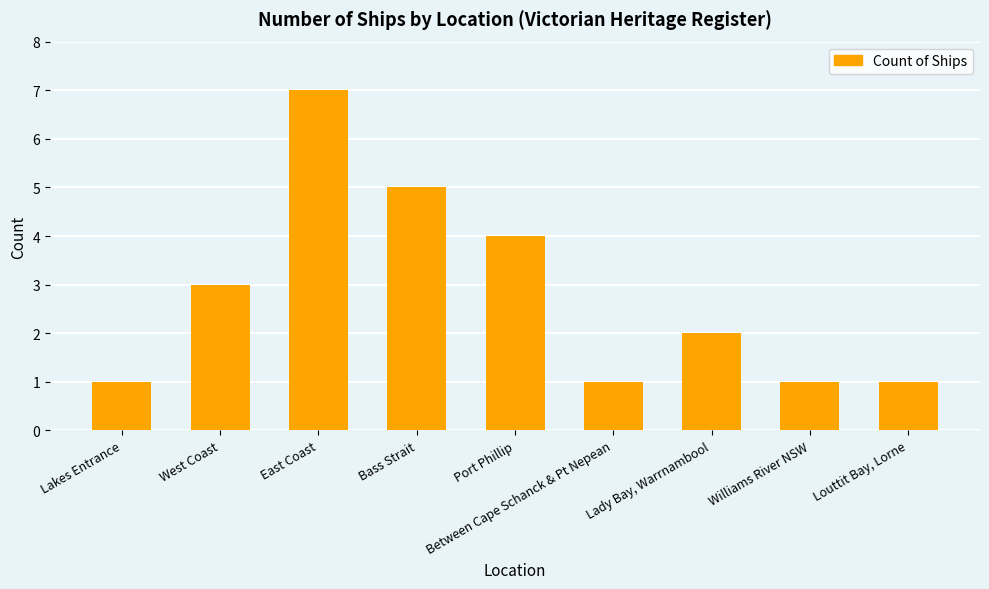

The value at East Coast is 10. True or false?

False